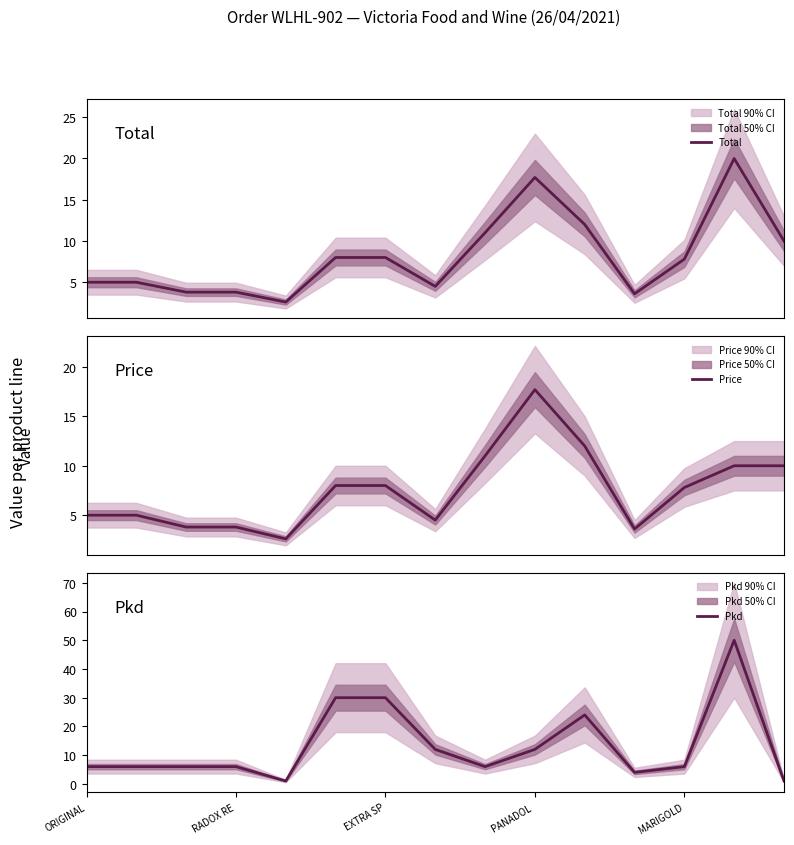

In Pkd, how many points are higher than both neighbors (excluding endpoints)?

2